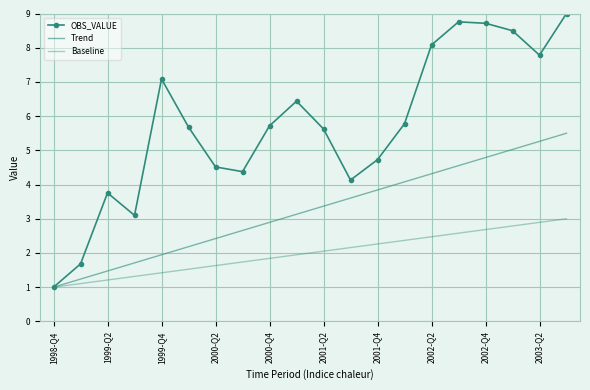

List the series in order of their overall mean, highest first.

OBS_VALUE, Trend, Baseline